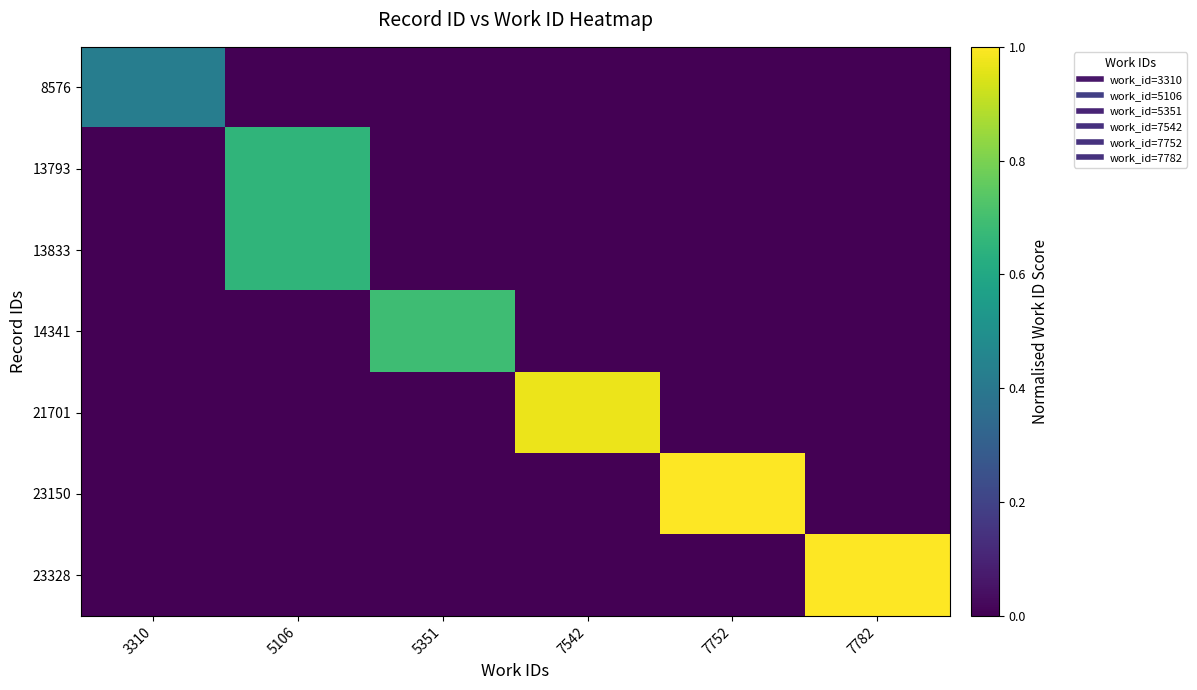

At which category is the sum across all series the highest?

5106